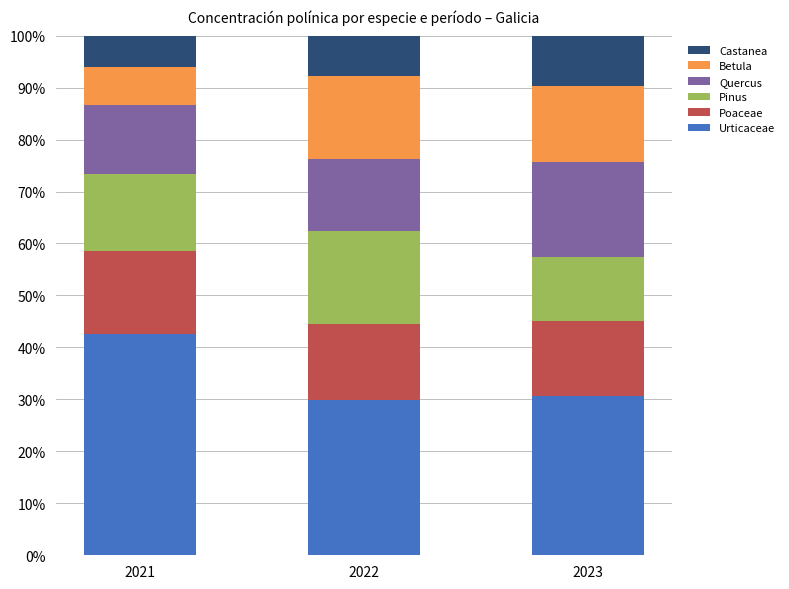

At which label does Urticaceae reach its peak?

2021